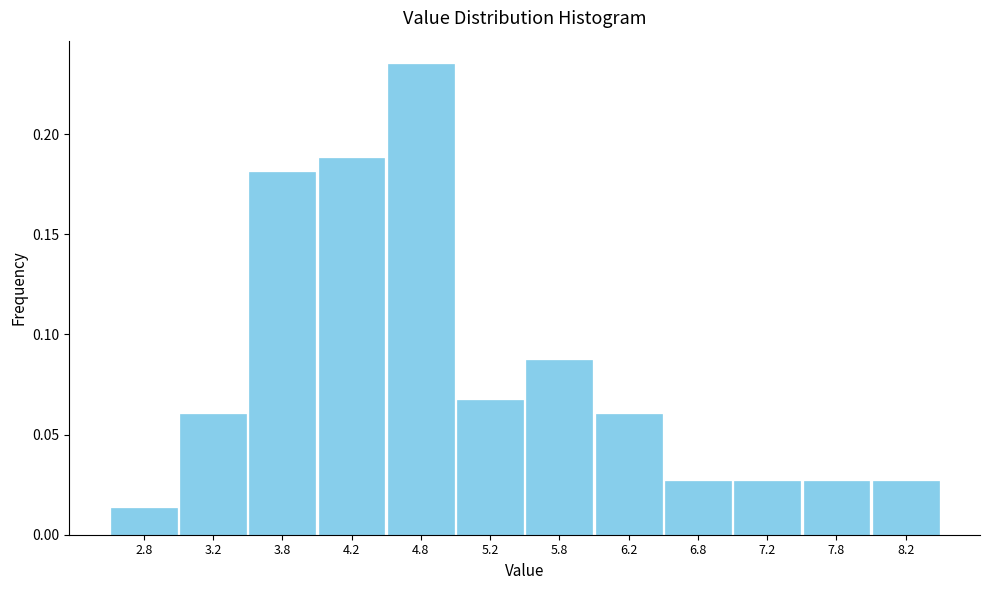

Which range on the x-axis has the tallest bar?

4.5 to 5.0